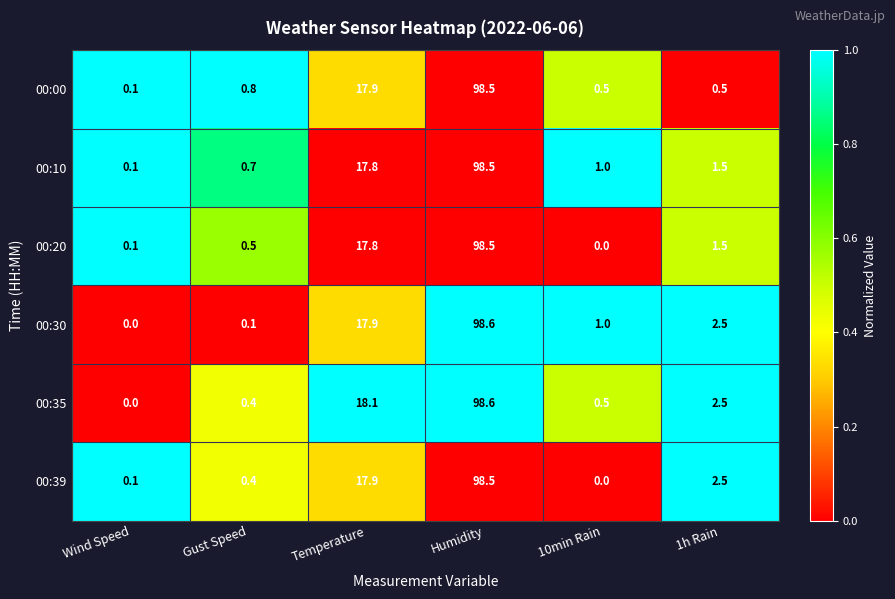

Which label corresponds to the largest value in the chart?

Humidity